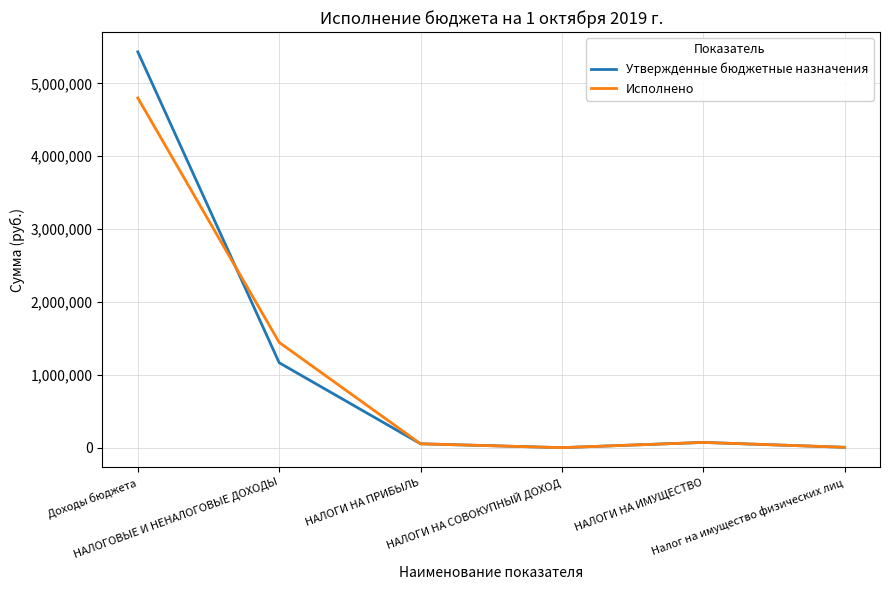

What is the maximum value shown in the chart?

5431476.8